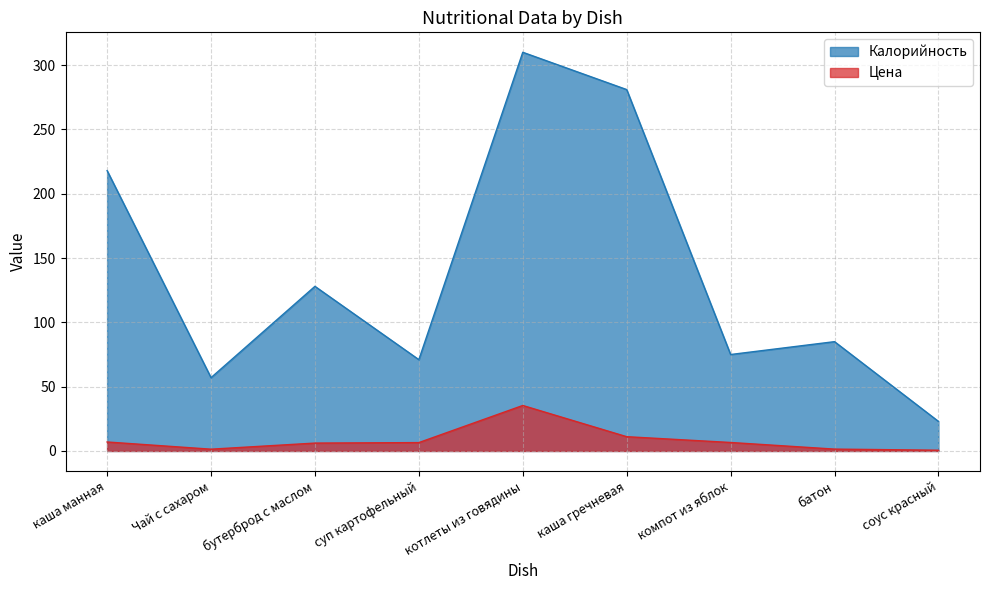

How many interior local valleys does the Цена series have?

1